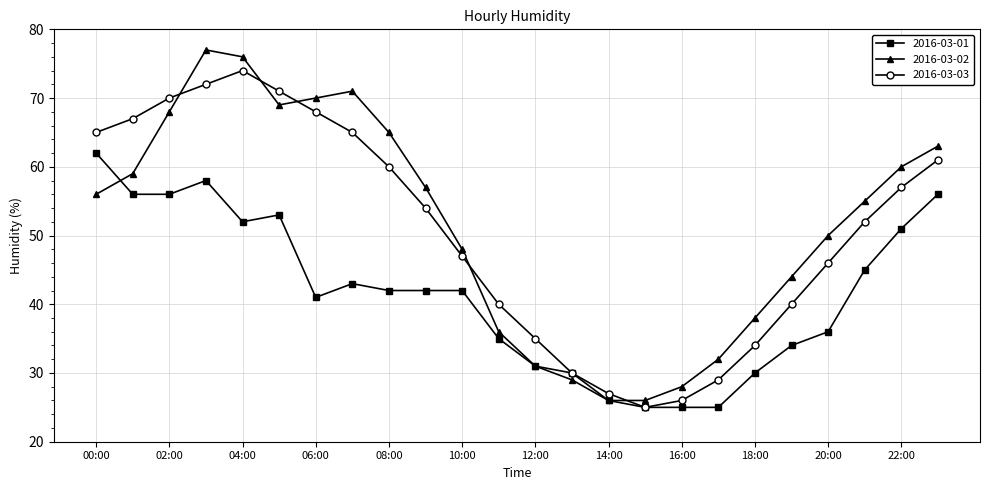

Reading left to right, what are all the values shown in this chart?

2016-03-01: 62	56	56	58	52	53	41	43	42	42	42	35	31	30	26	25	25	25	30	34	36	45	51	56
2016-03-02: 56	59	68	77	76	69	70	71	65	57	48	36	31	29	26	26	28	32	38	44	50	55	60	63
2016-03-03: 65	67	70	72	74	71	68	65	60	54	47	40	35	30	27	25	26	29	34	40	46	52	57	61